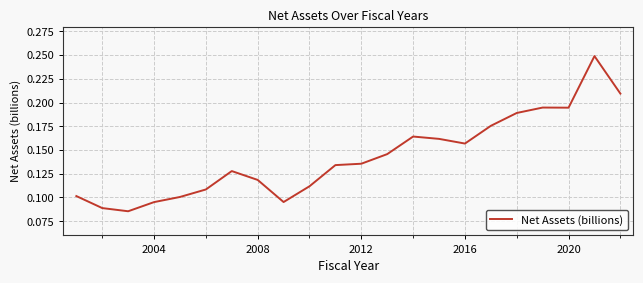

Count the number of data series in this chart.

1